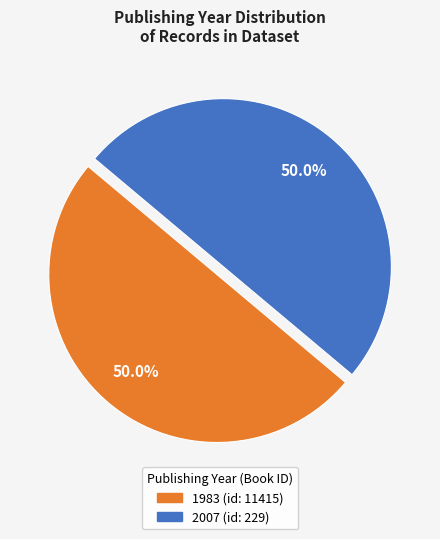

Rank the categories by value from lowest to highest.

1983 (id: 11415), 2007 (id: 229)